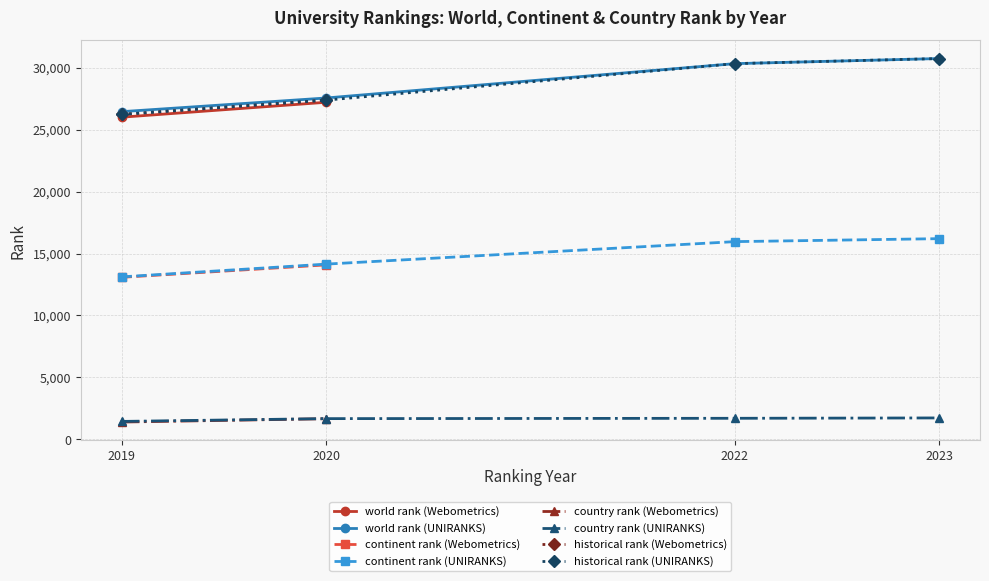

Is the value of world rank (UNIRANKS) at 2019 greater than the value of country rank (UNIRANKS) at 2023?

Yes